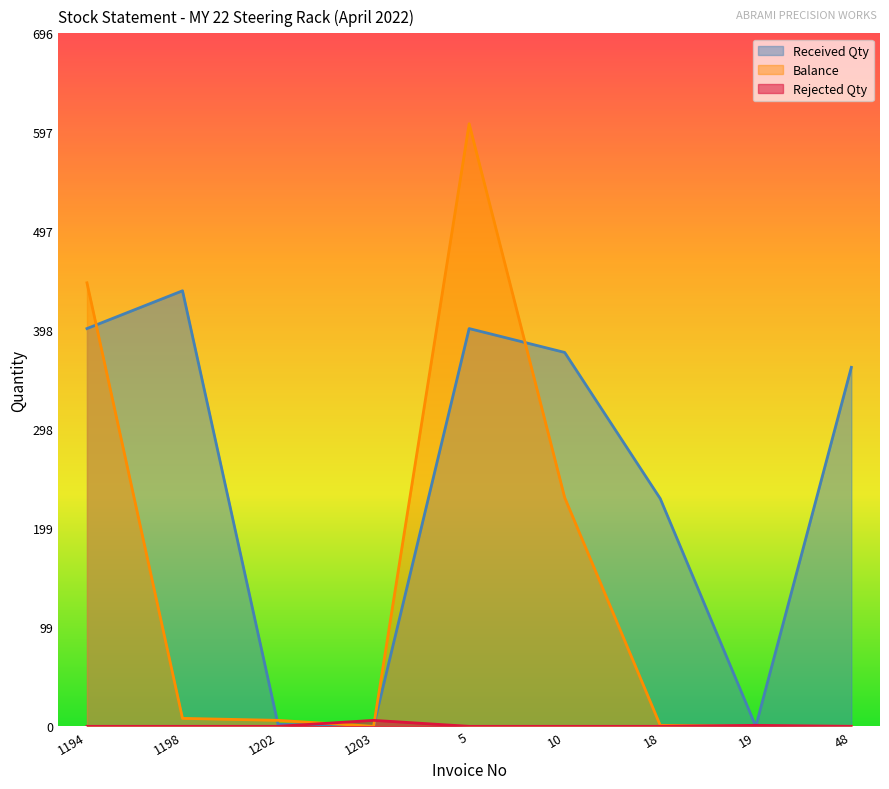

True or false: Rejected Qty has more than 1 points higher than both neighbors.

True